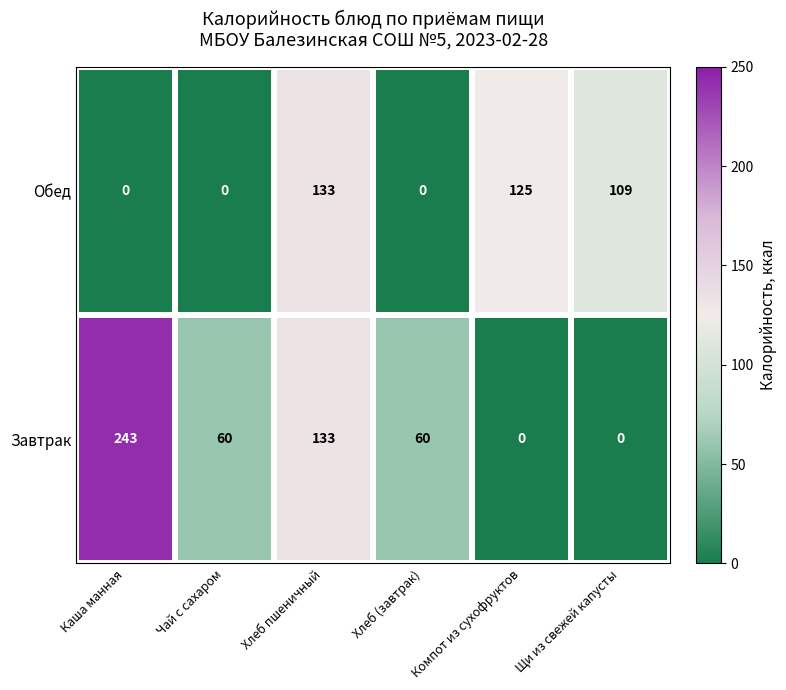

Is it true that Завтрак equals 0 at Щи из свежей капусты?

True